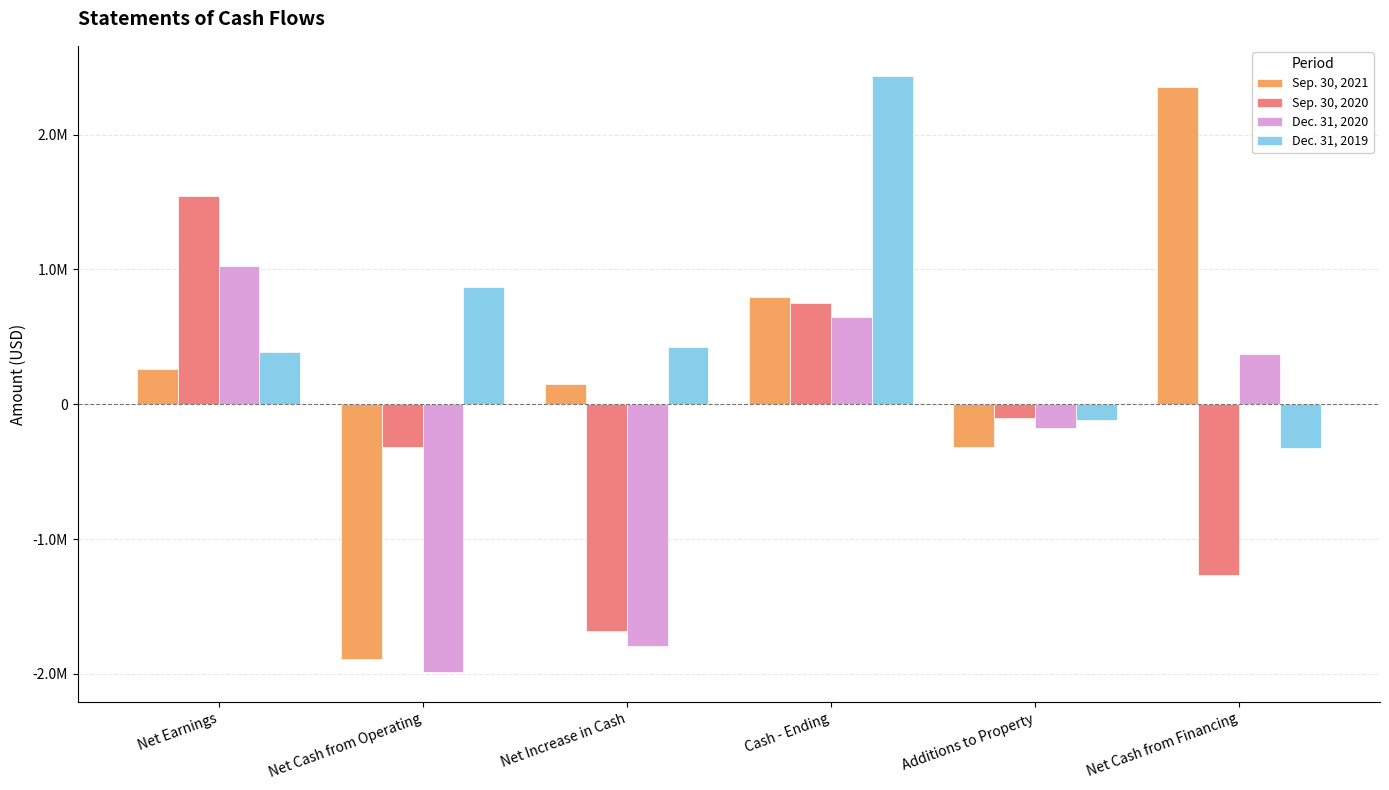

Which series has the largest total across all categories?

Dec. 31, 2019